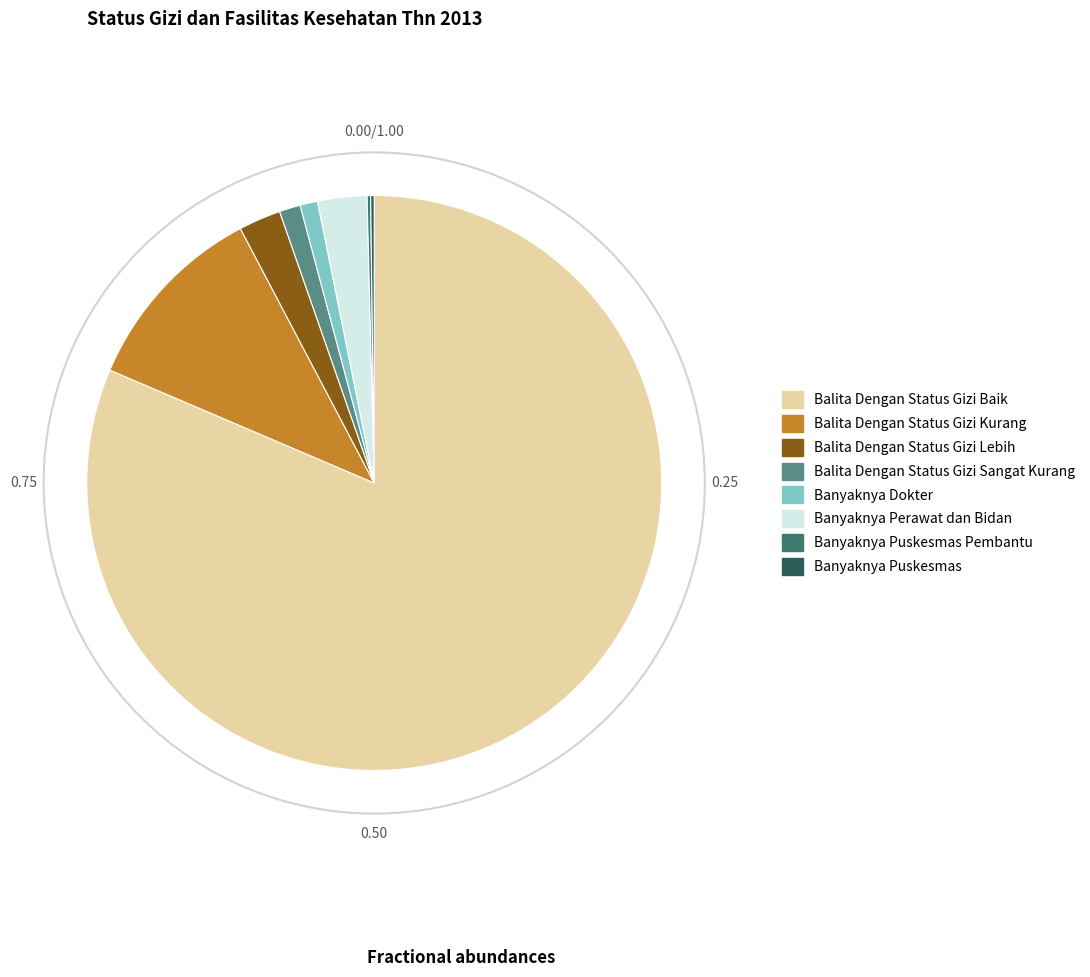

Count the number of slices in the pie.

8